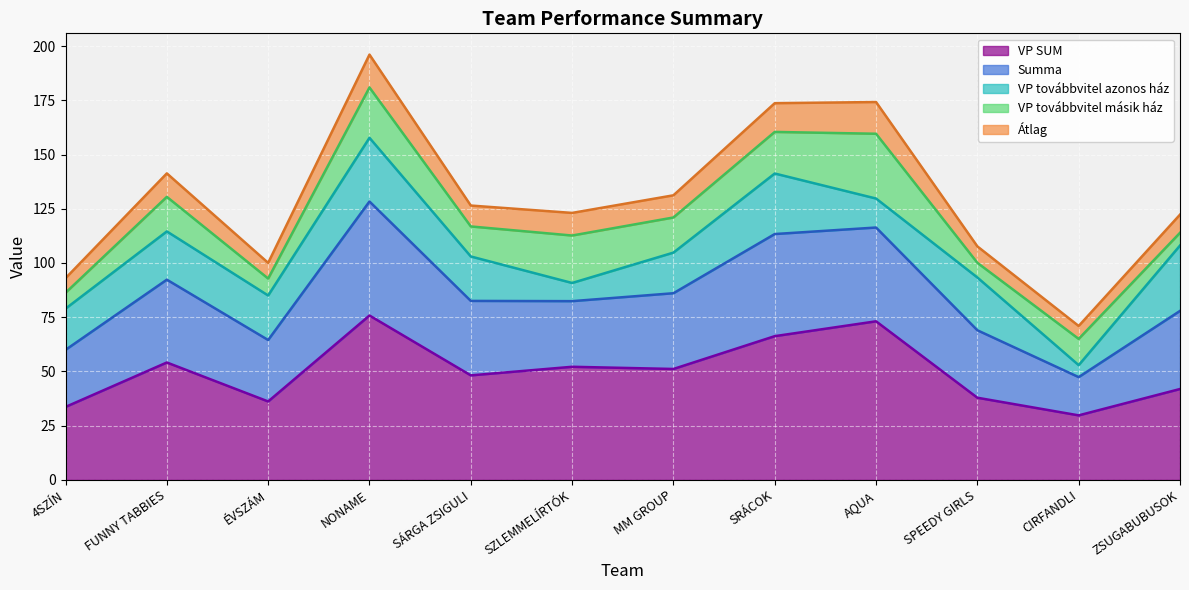

At how many categories does at least one series exceed 49?

12